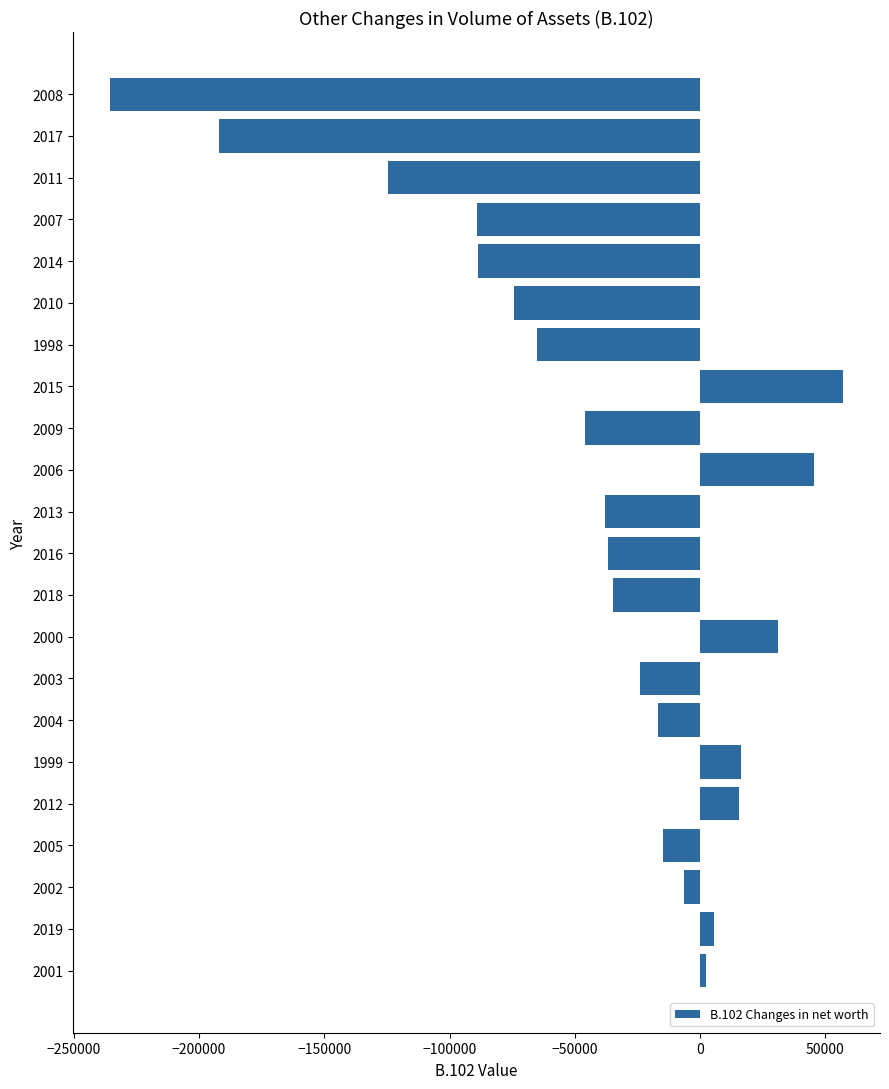

What is the difference between the second highest and second lowest values?

237529